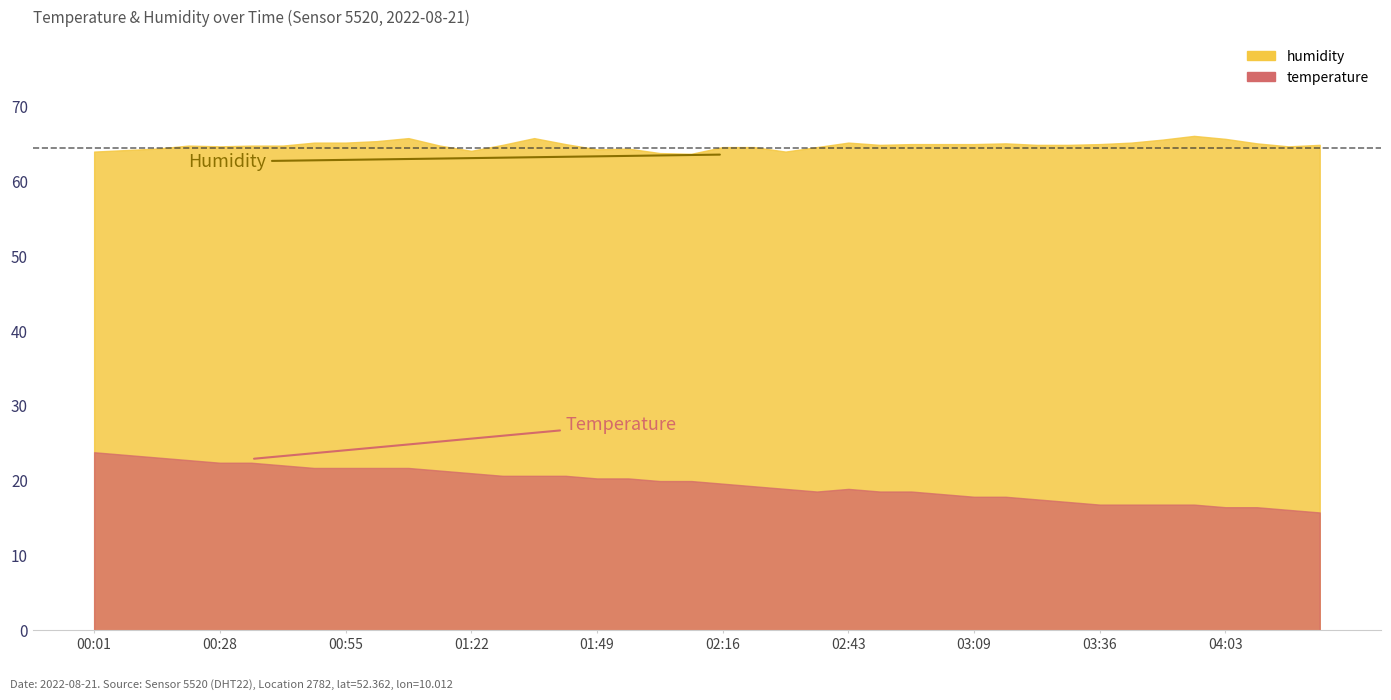

Rank the series at 01:29 from lowest to highest value.

temperature, humidity